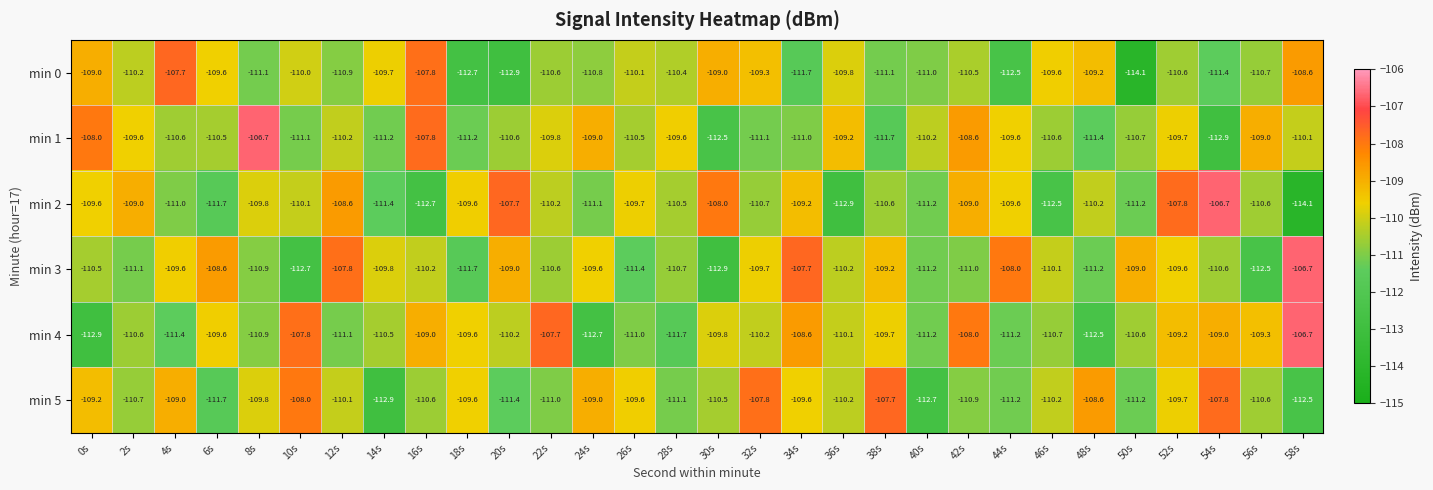

What is the sum of the min 4 values at 36s and 50s?

-220.7